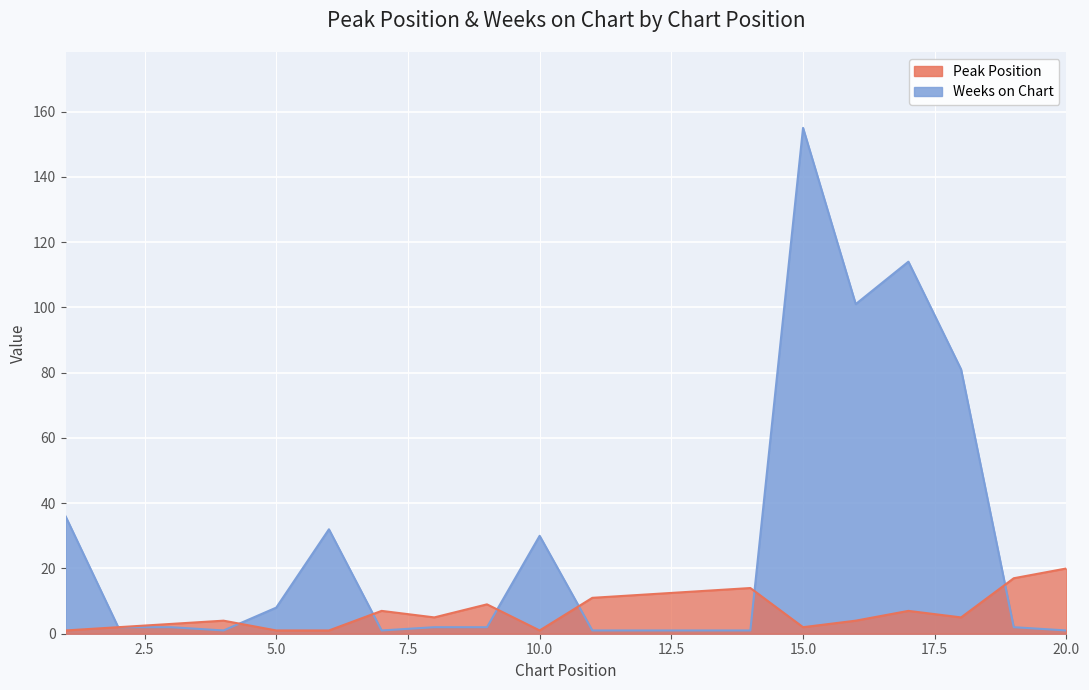

Where does the Peak Position series first go above 5?

7